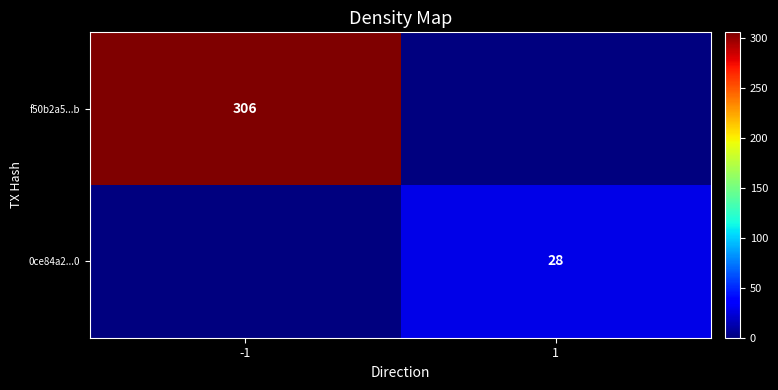

True or false: f50b2a5...b has a value of 306 at -1.

True